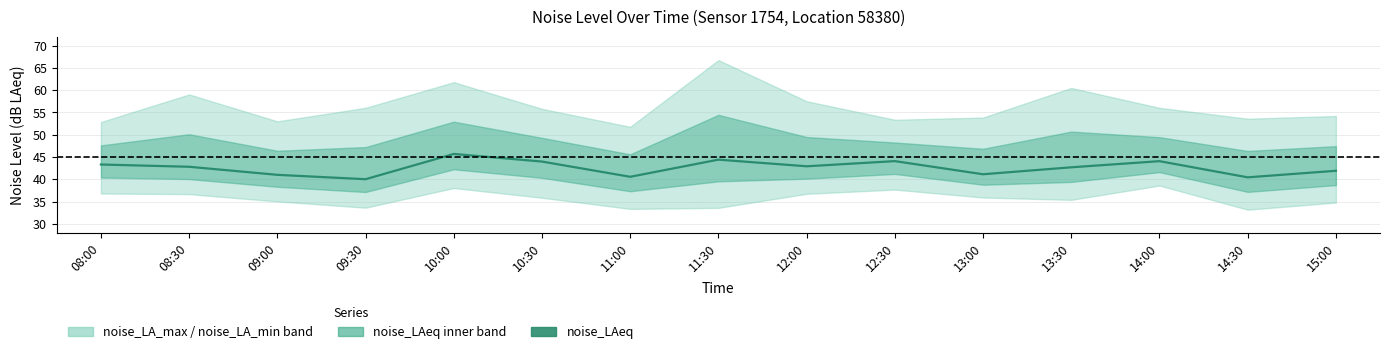

What position from the right is 08:30?

14